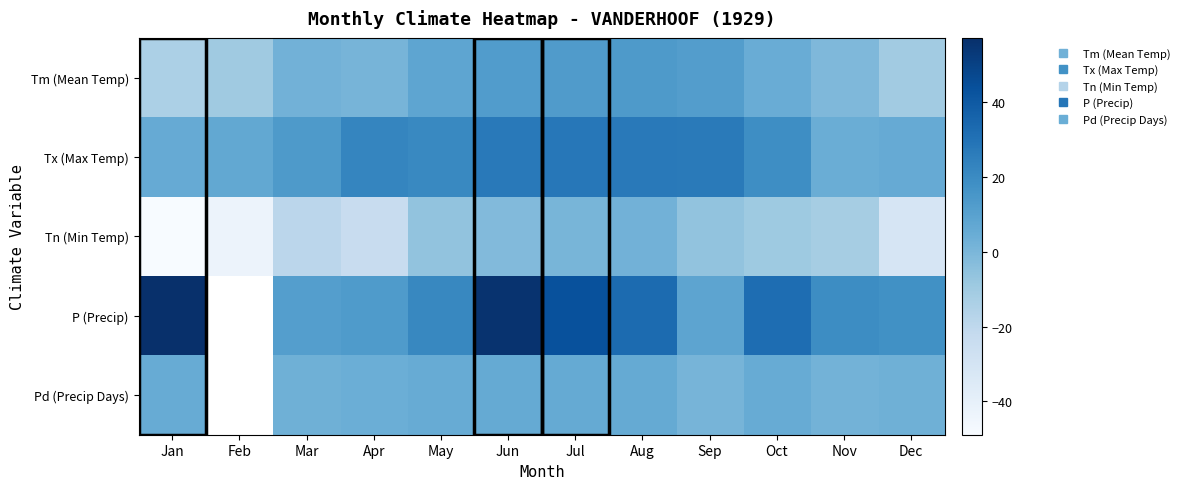

At Feb, list the series in order from largest to smallest.

Tx (Max Temp), Tn (Min Temp), P (Precip), Pd (Precip Days), Tm (Mean Temp)